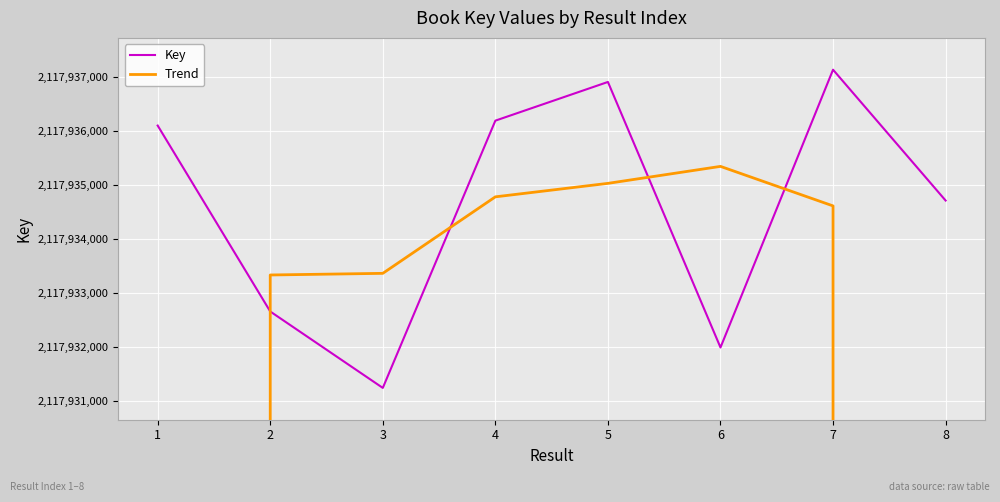

What is the lowest value of the Trend series?

1411956253.7